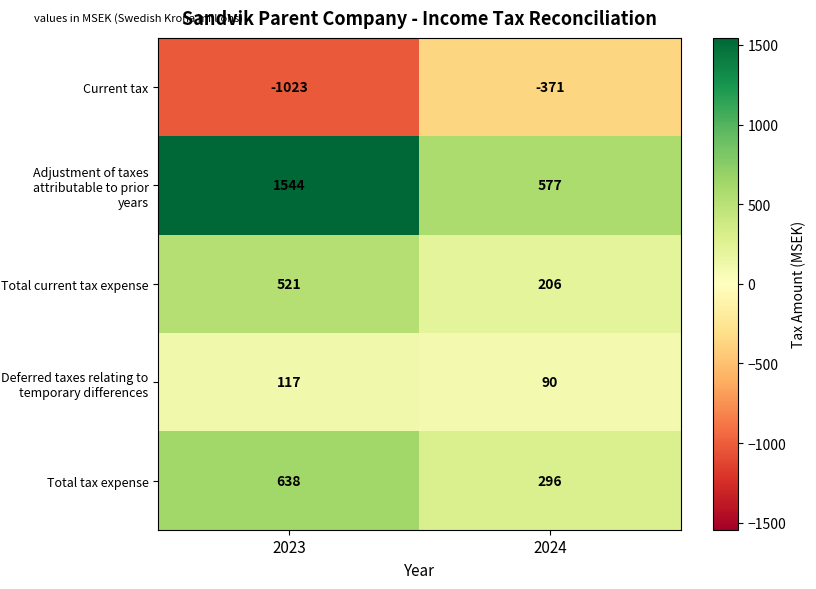

What is the difference between the maximum and minimum values in the Current tax series?

652